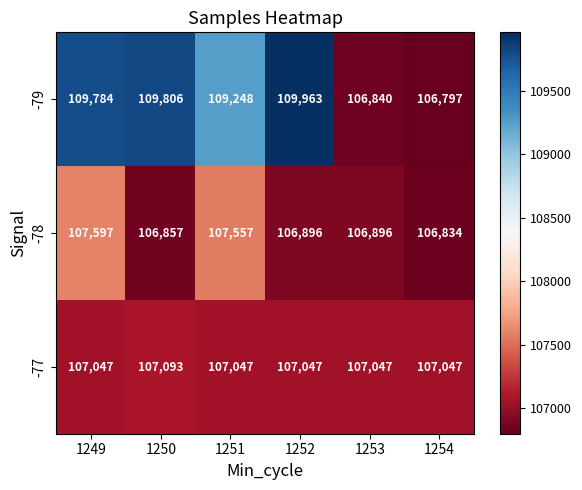

What is the difference between the highest and lowest values at 1251?

2201